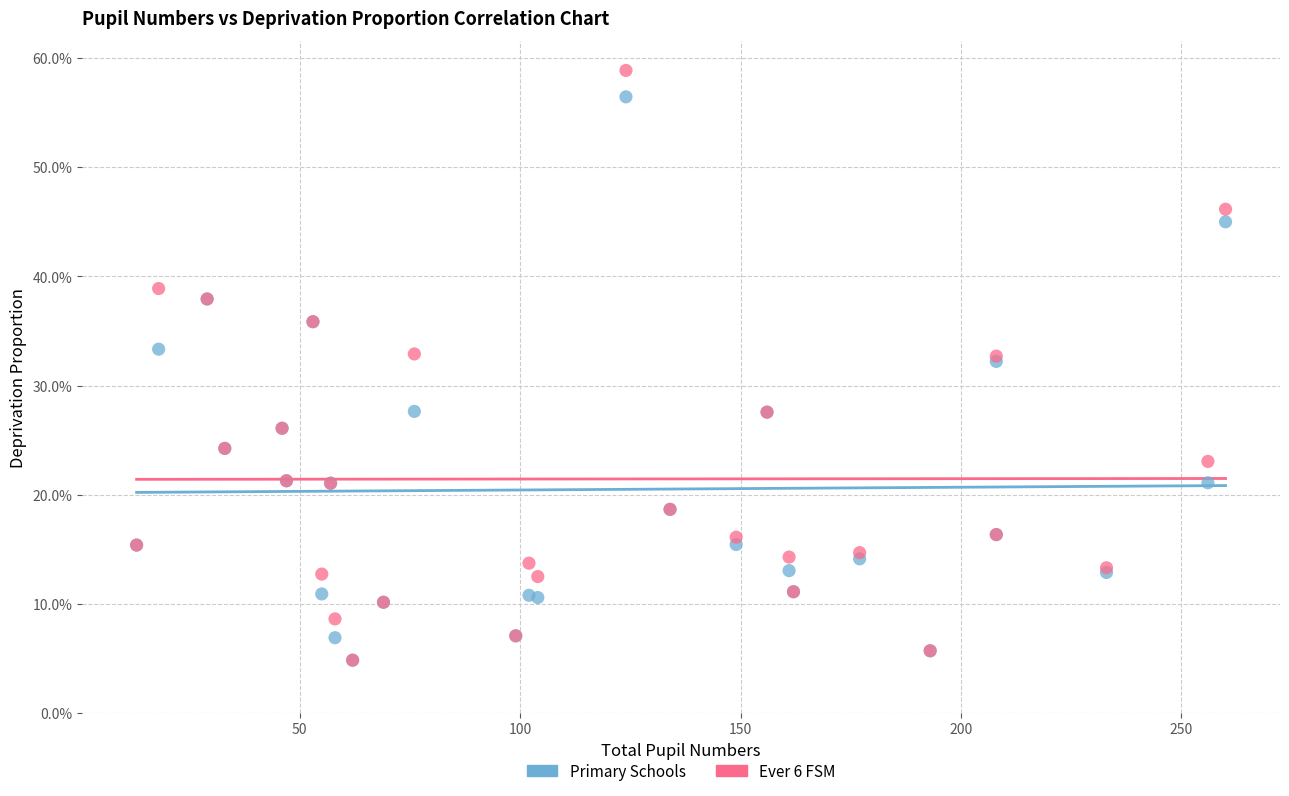

Which series has the largest Y range (max minus min)?

Ever 6 FSM